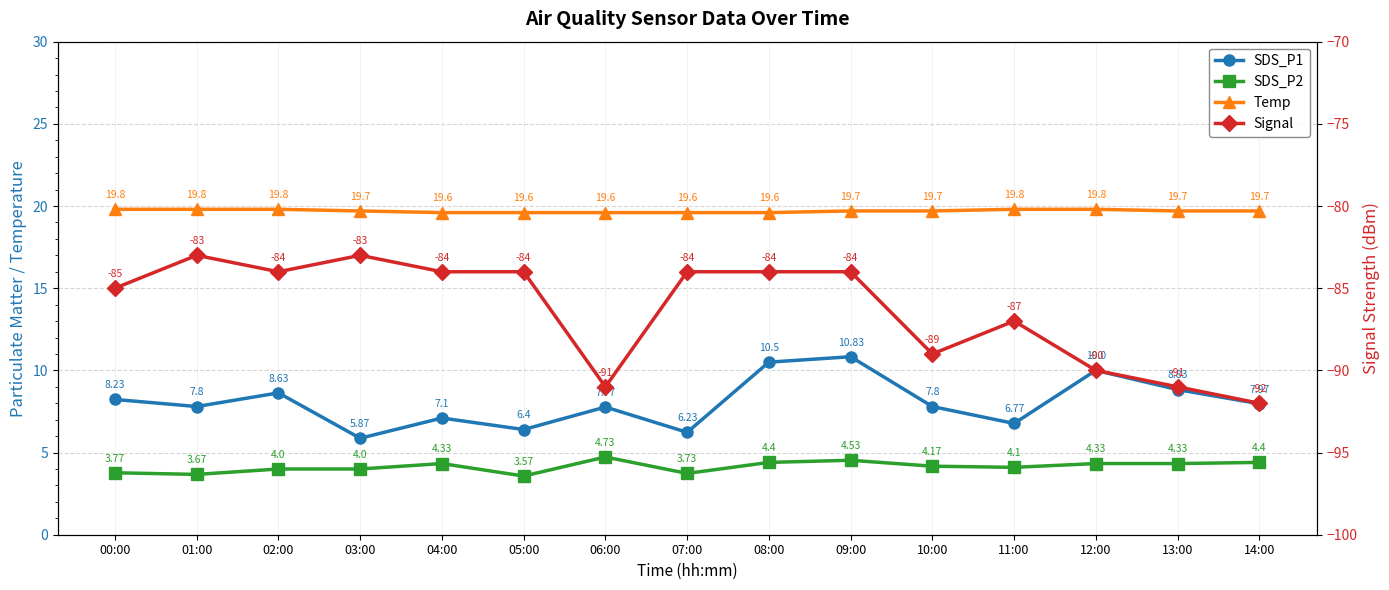

Count the number of categories in the chart.

15